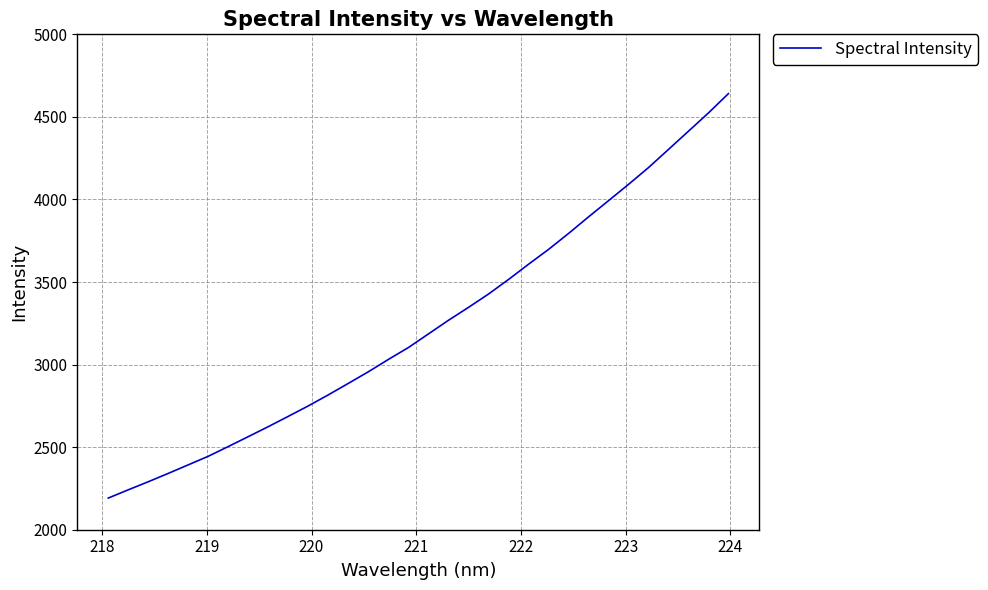

What is the difference between the maximum and minimum values?

2449.2